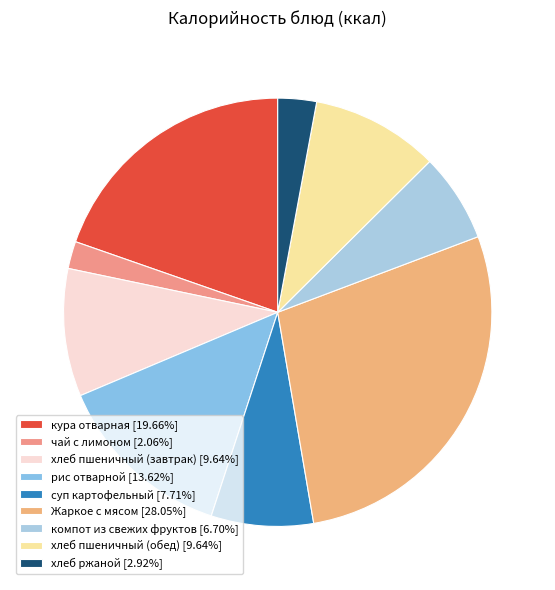

Approximately how many times larger is the value at суп картофельный compared to хлеб ржаной?

2.6